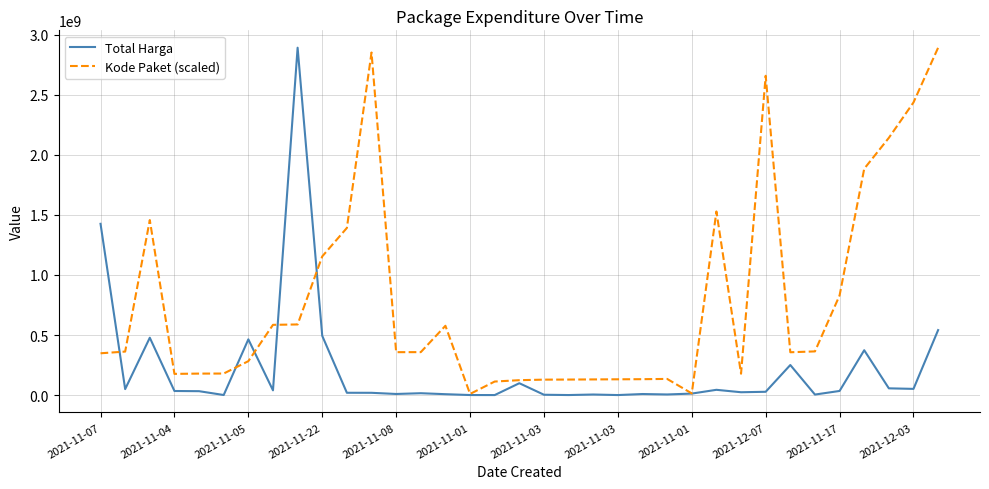

Which series ends up on top after the final intersection of Total Harga and Kode Paket (scaled)?

Kode Paket (scaled)